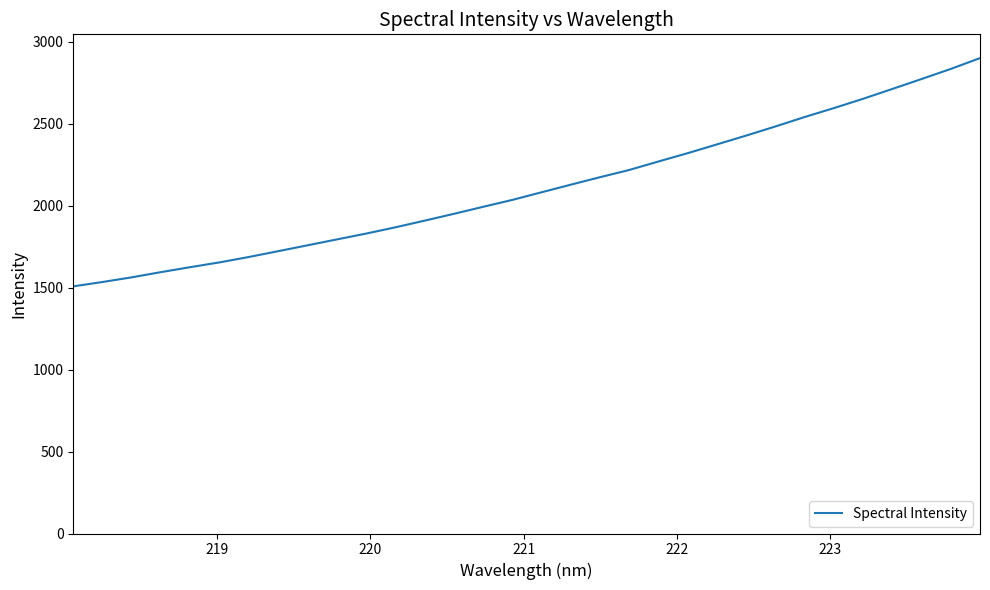

True or false: there are more than 0 points higher than both neighbors.

False